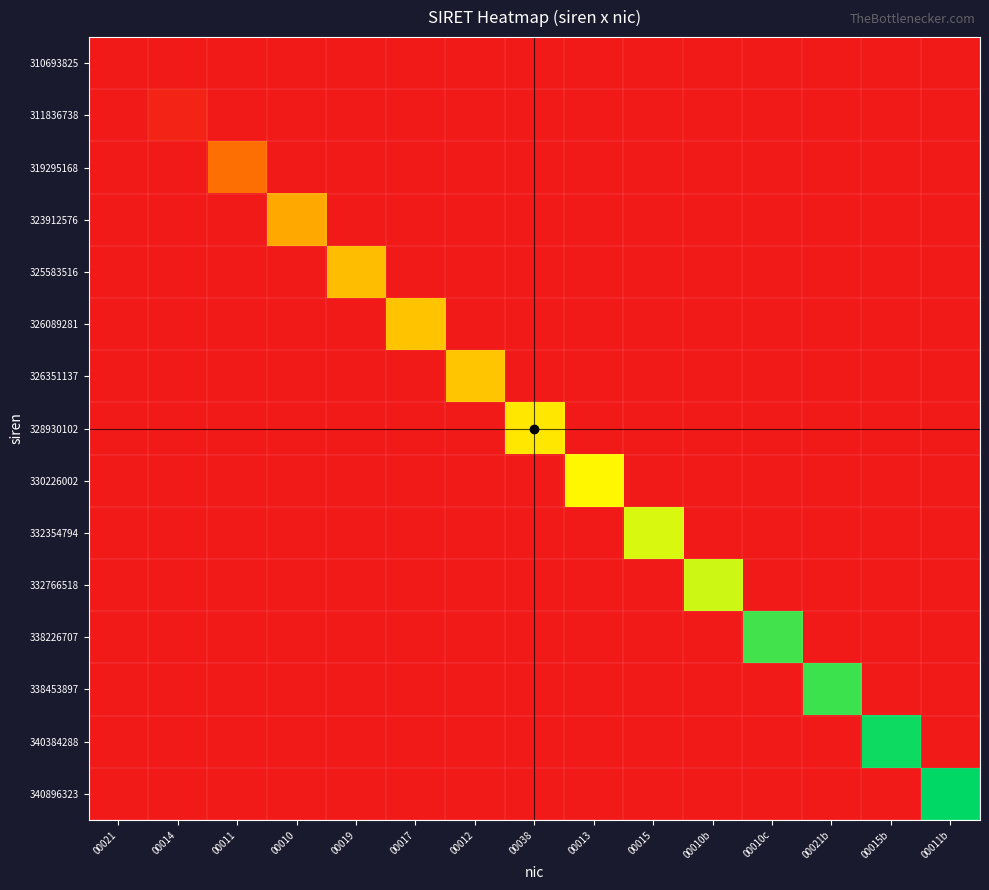

Which has a higher value, 00010c or 00021?

00021